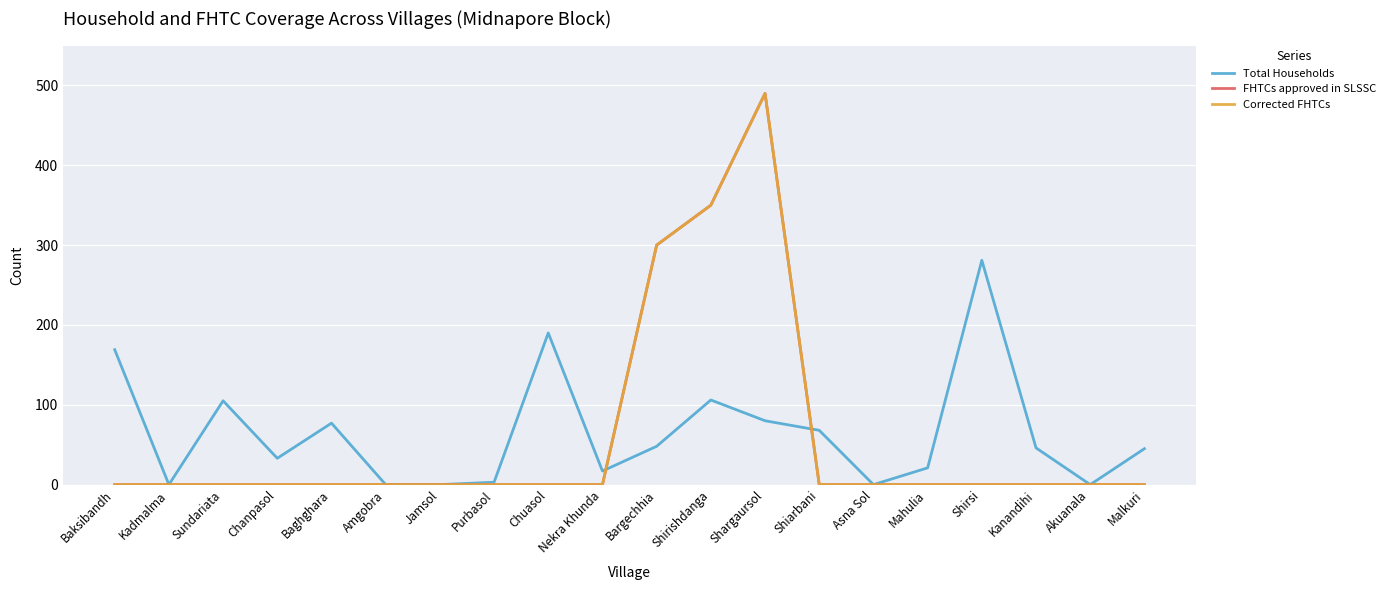

At Mahulia, list the series in order from largest to smallest.

Total Households, FHTCs approved in SLSSC, Corrected FHTCs